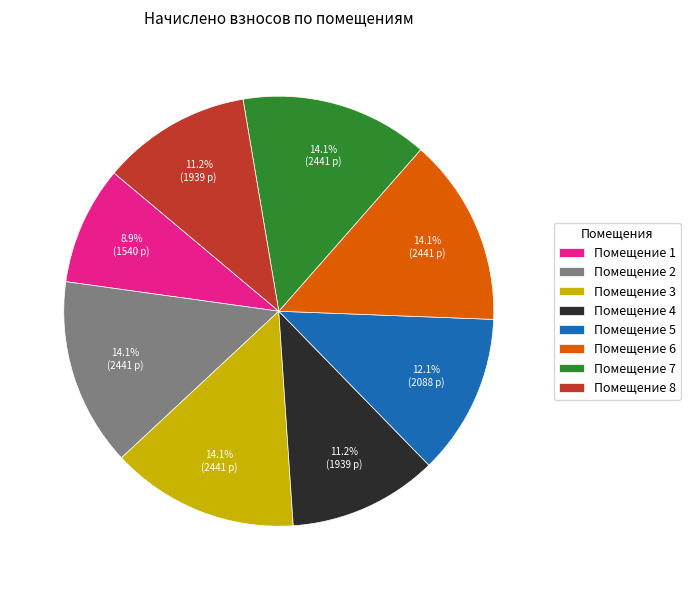

Is there a majority slice in this chart?

No